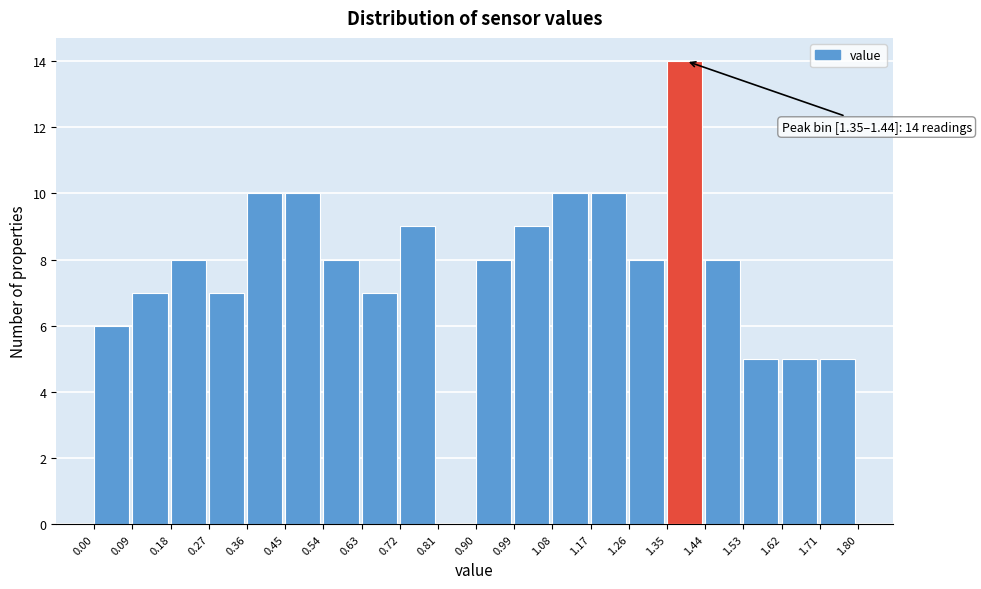

Over which range of the x-axis is the bar tallest?

1.35 to 1.44